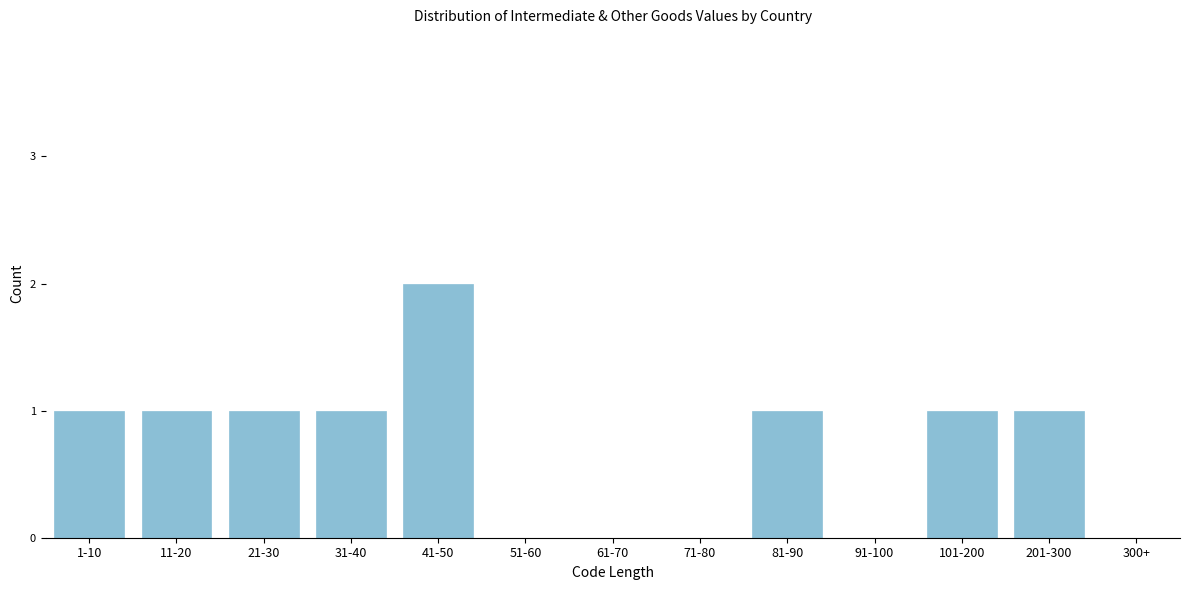

Reading left to right, transcribe all the data shown in this chart.

1-10=1	11-20=1	21-30=1	31-40=1	41-50=2	51-60=0	61-70=0	71-80=0	81-90=1	91-100=0	101-200=1	201-300=1	300+=0